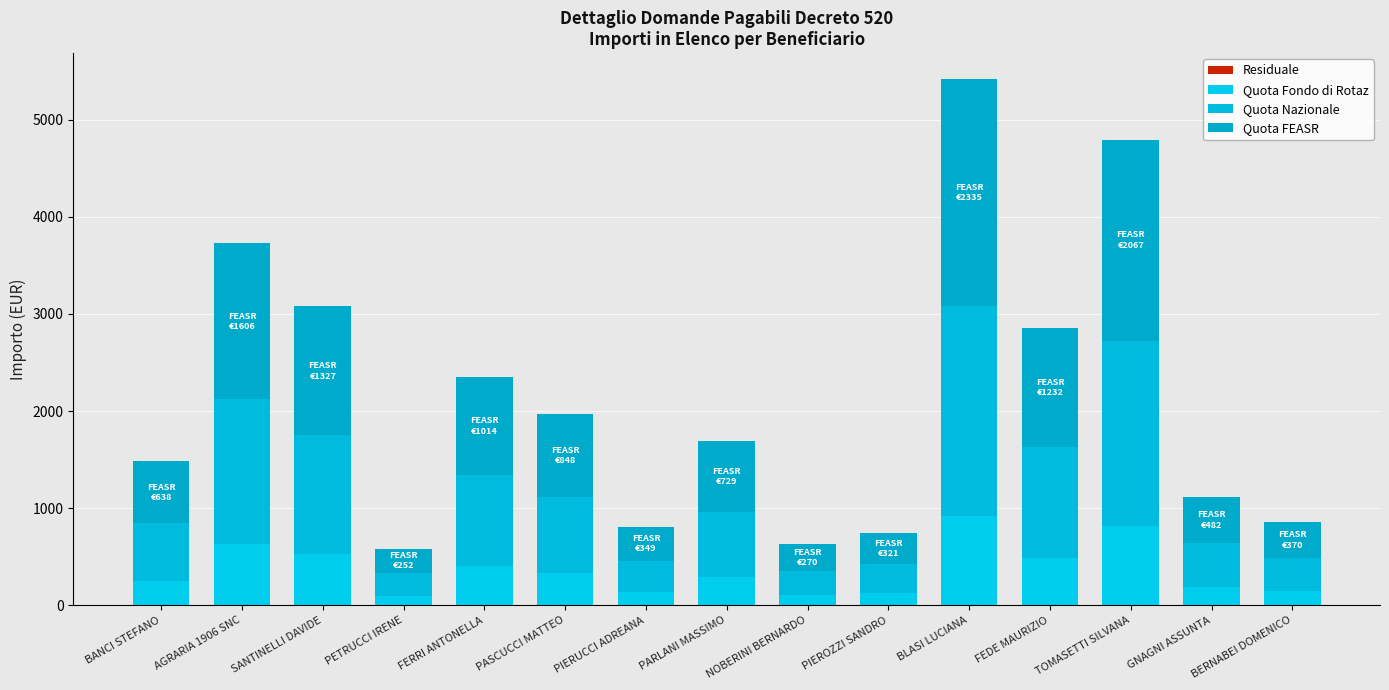

Which series has the largest range (max minus min)?

Quota FEASR